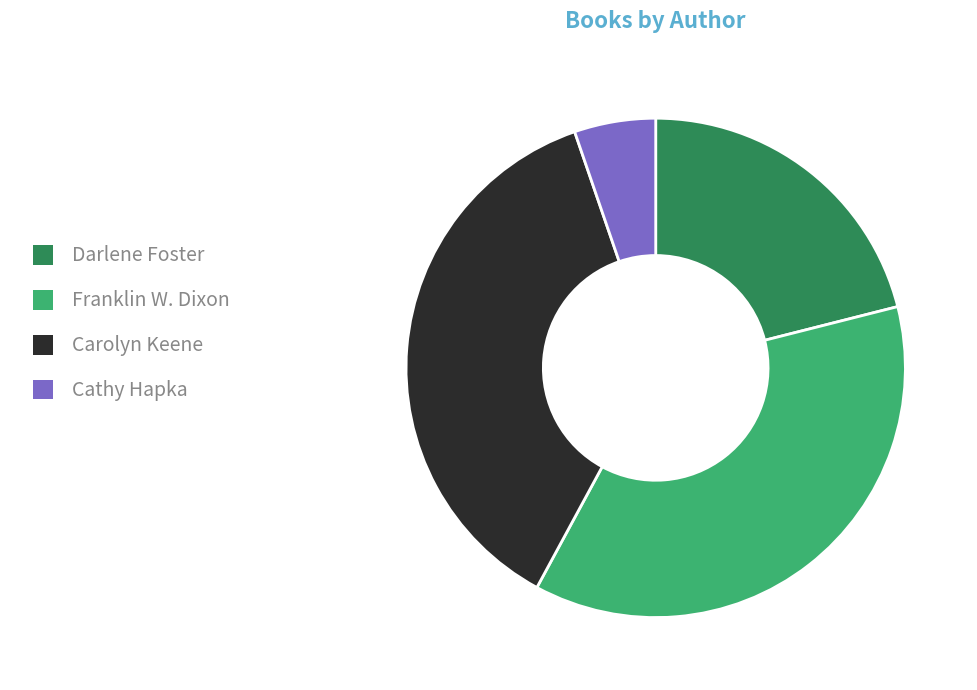

Which slice is the smallest?

Cathy Hapka